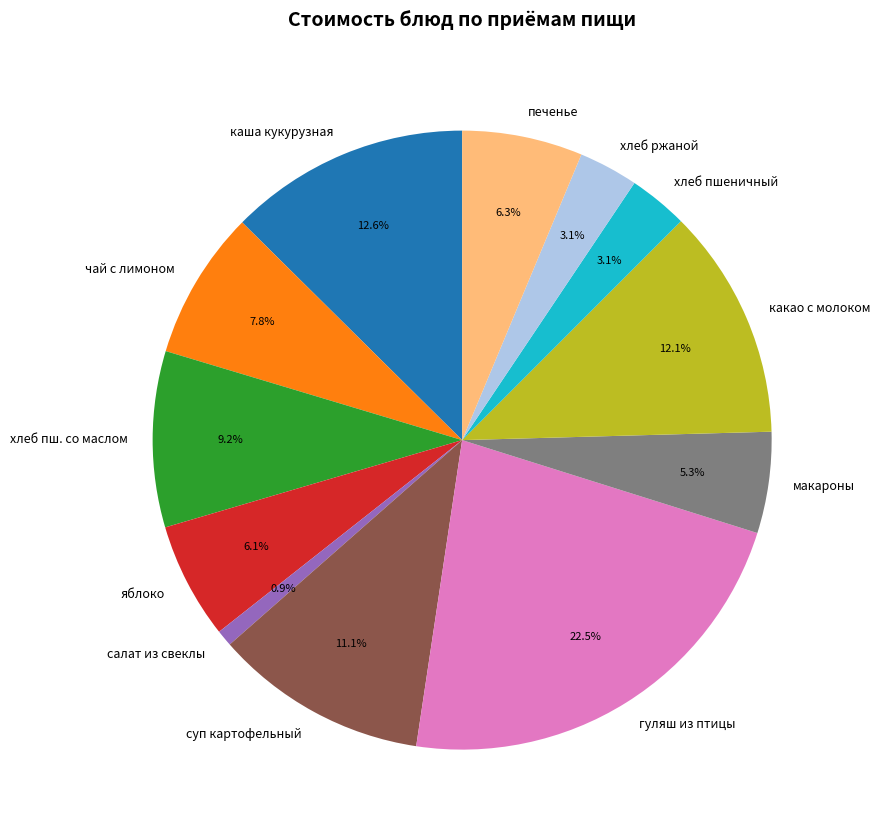

Does макароны represent more than half of the total?

No